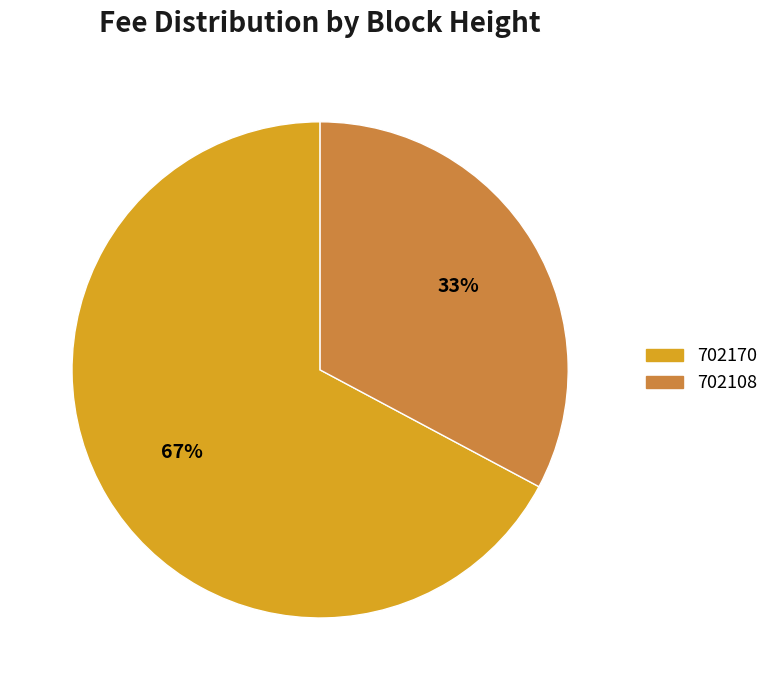

To the nearest percent, what is the difference between the largest and smallest slice percentages?

34%